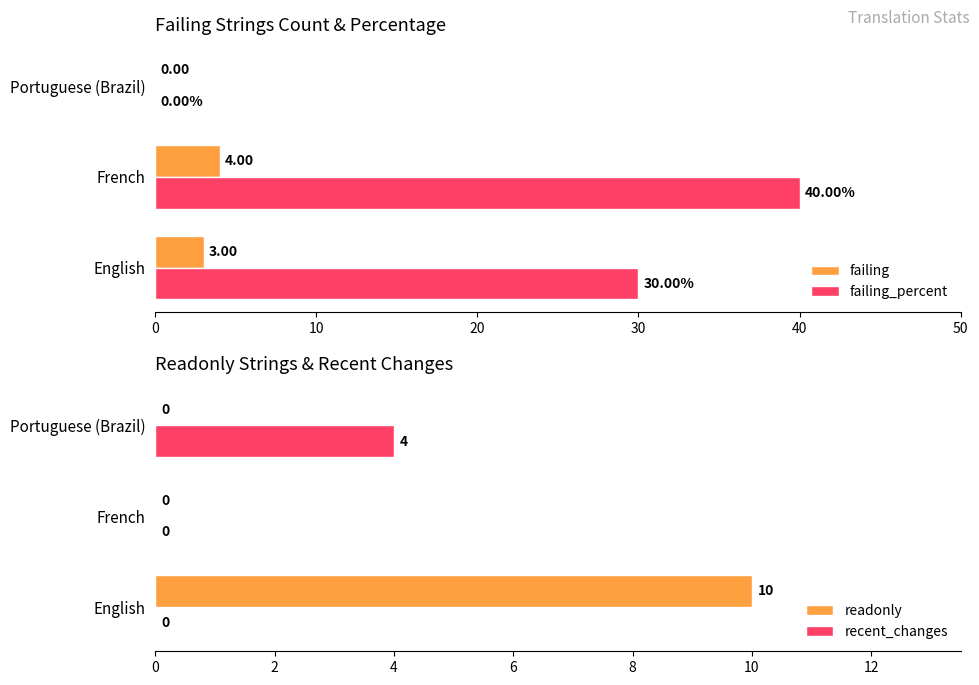

Which series has the largest total across all categories?

failing_percent